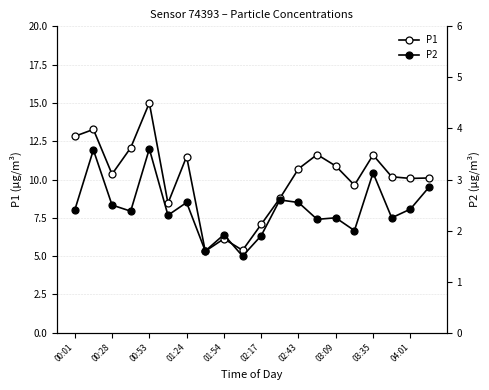

Which series changed the most between 10 and 13?

P1